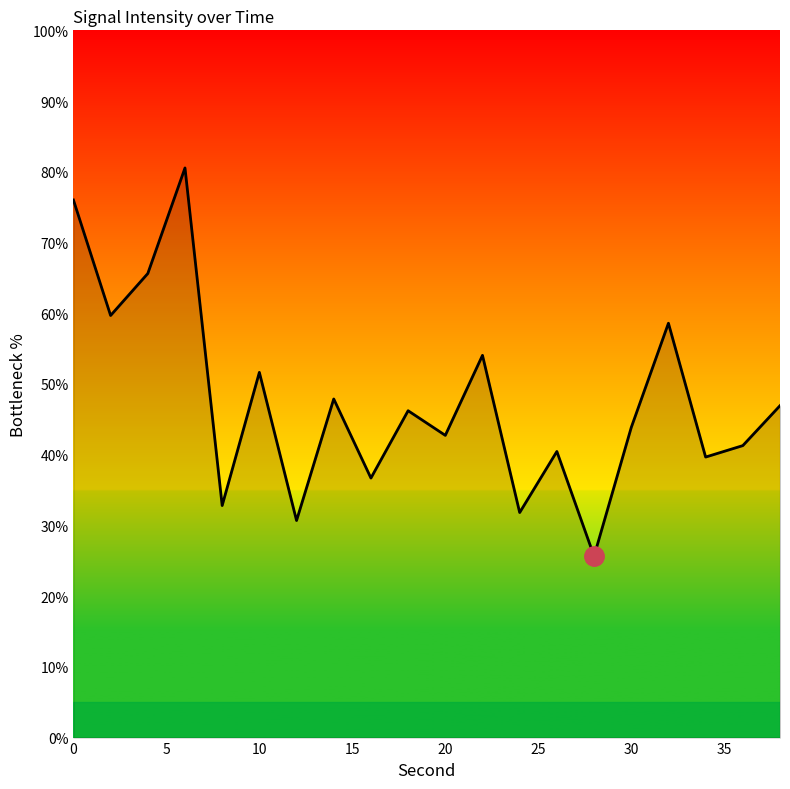

What is the minimum value shown in the chart?

25.6